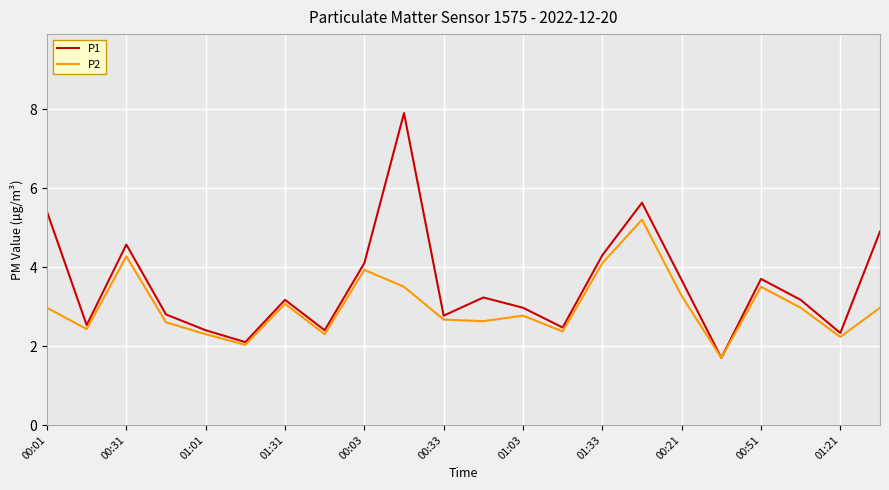

Which series has the widest spread of values?

P1